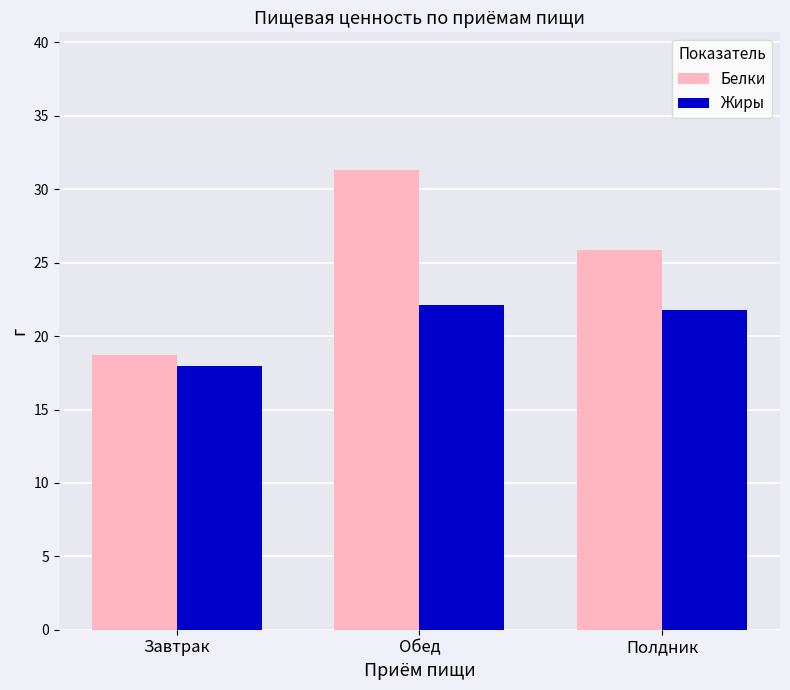

Reading left to right, extract all data points from this chart.

Белки: 18.7	31.3	25.8
Жиры: 17.9	22.1	21.8